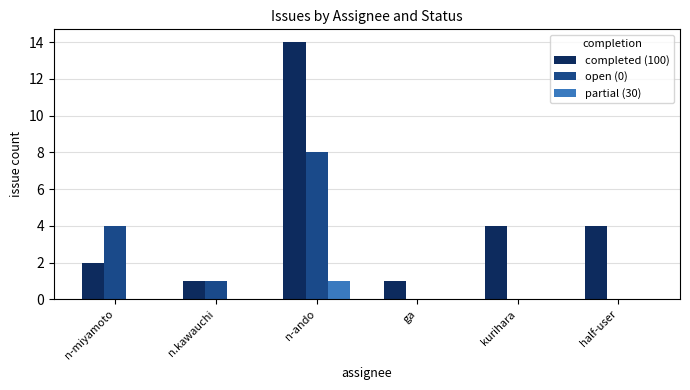

What is the sum of all completed (100) values?

26